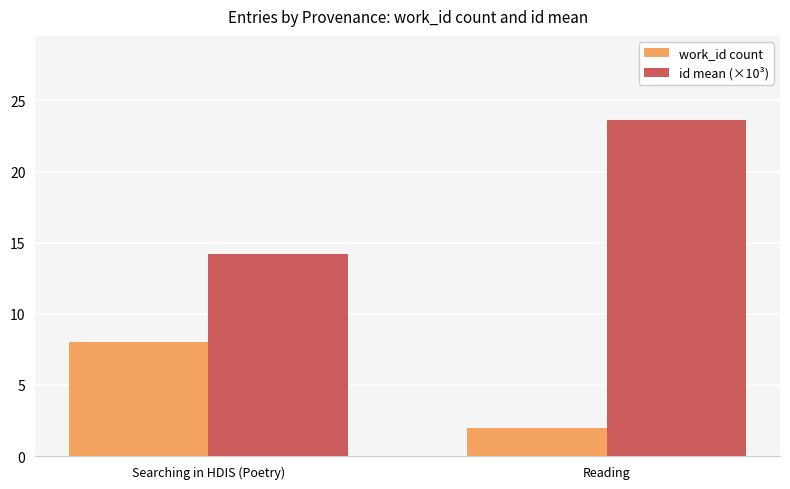

What are all the series names shown in the legend?

work_id count, id mean (×10³)